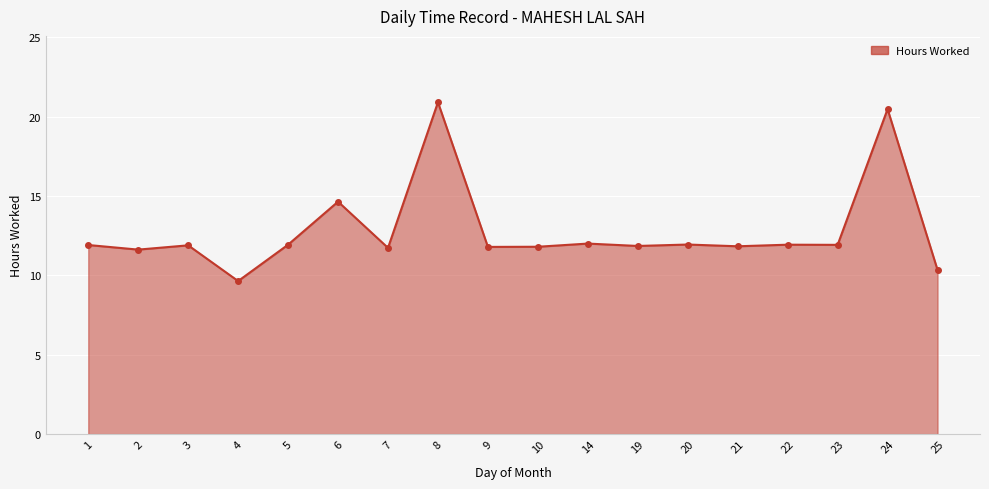

List the labels in order of value, largest first.

8, 24, 6, 14, 20, 5, 22, 23, 1, 3, 19, 21, 10, 9, 7, 2, 25, 4